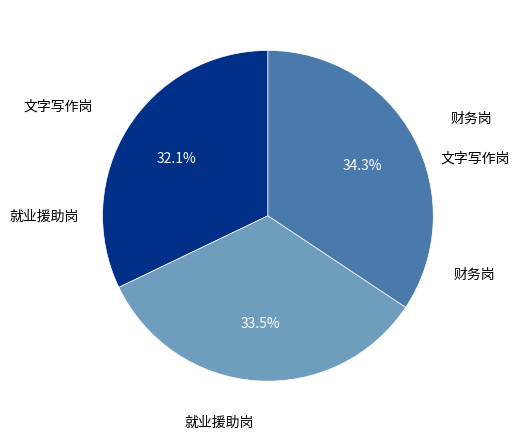

Is there any slice that represents more than half of the pie?

No